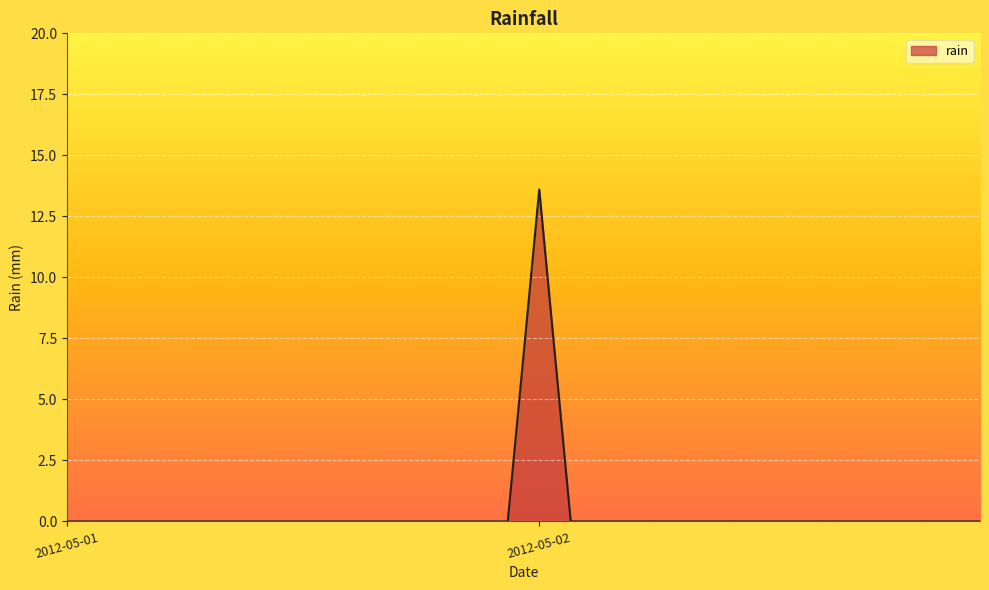

What is the difference between the maximum and minimum values?

13.6